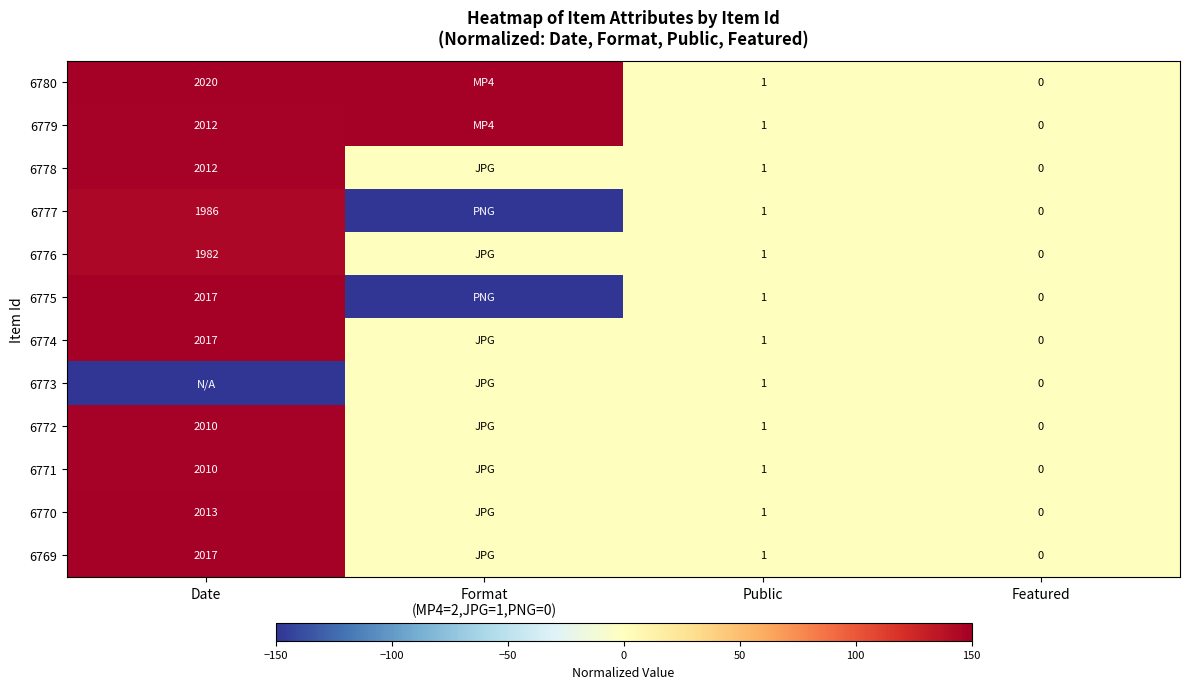

Between Public and Format
(MP4=2,JPG=1,PNG=0), which is larger?

Format
(MP4=2,JPG=1,PNG=0)